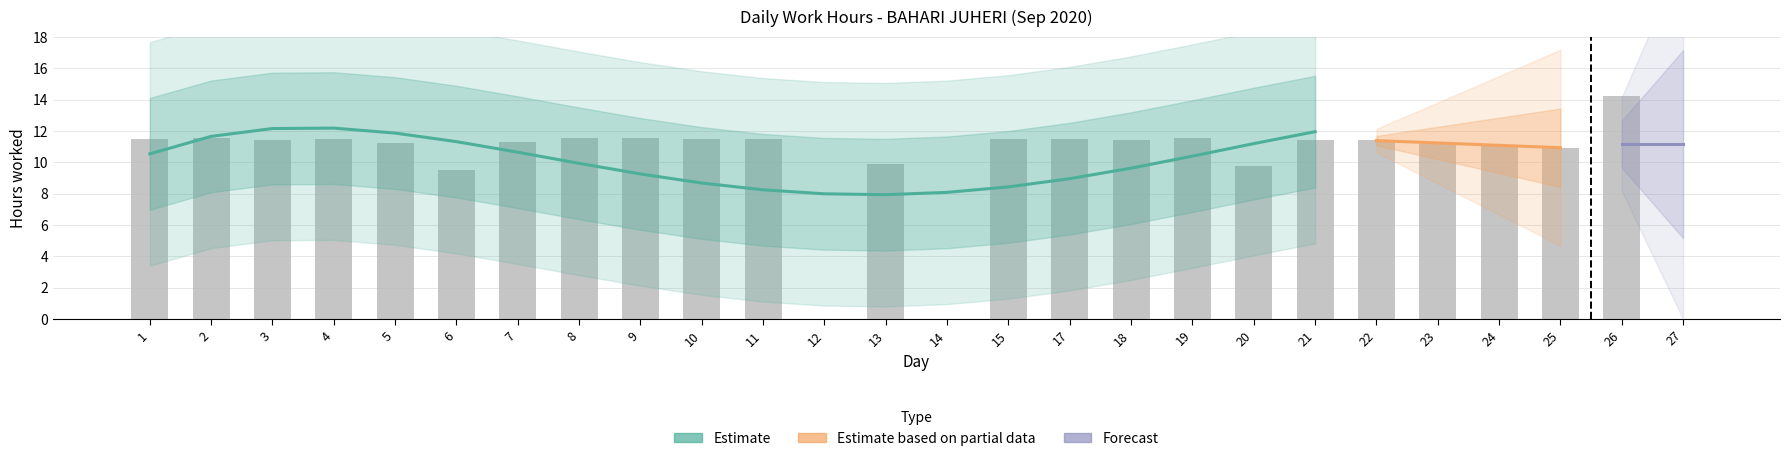

Rank the categories by value from lowest to highest.

12, 14, 27, 6, 20, 13, 25, 24, 23, 5, 7, 22, 3, 18, 21, 1, 4, 10, 15, 17, 11, 8, 19, 2, 9, 26